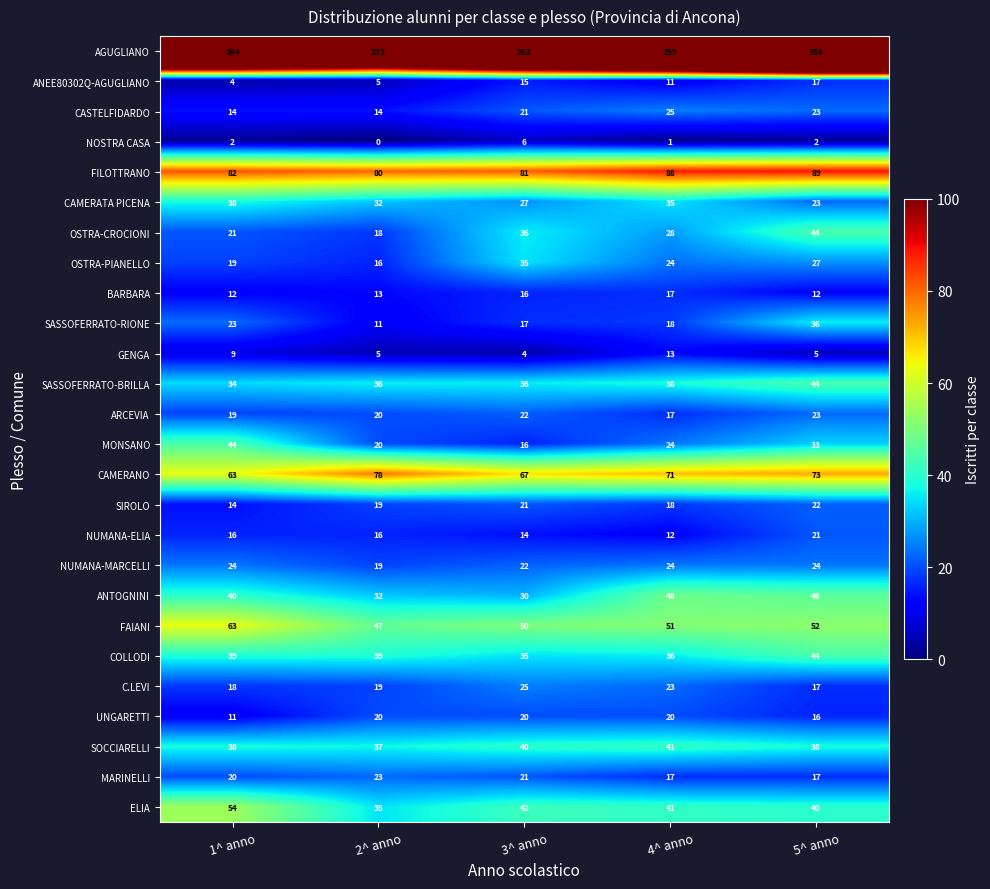

What is the sum of all NUMANA-ELIA values?

79